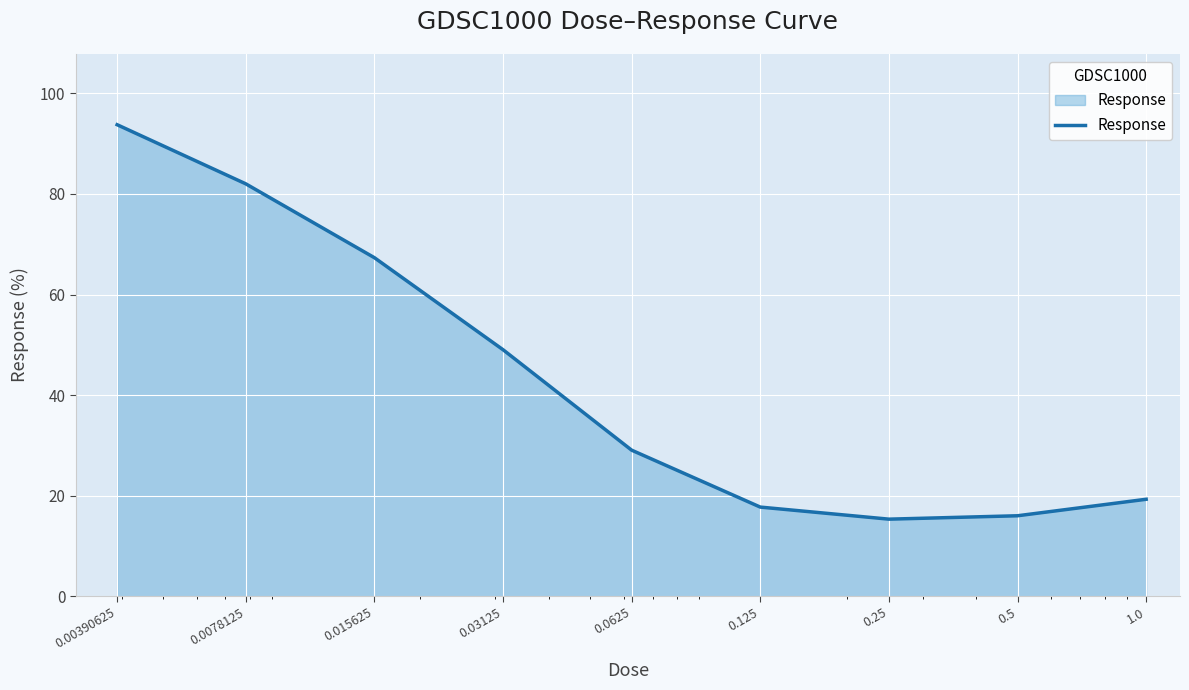

True or false: the data has more than 2 interior local peaks.

False